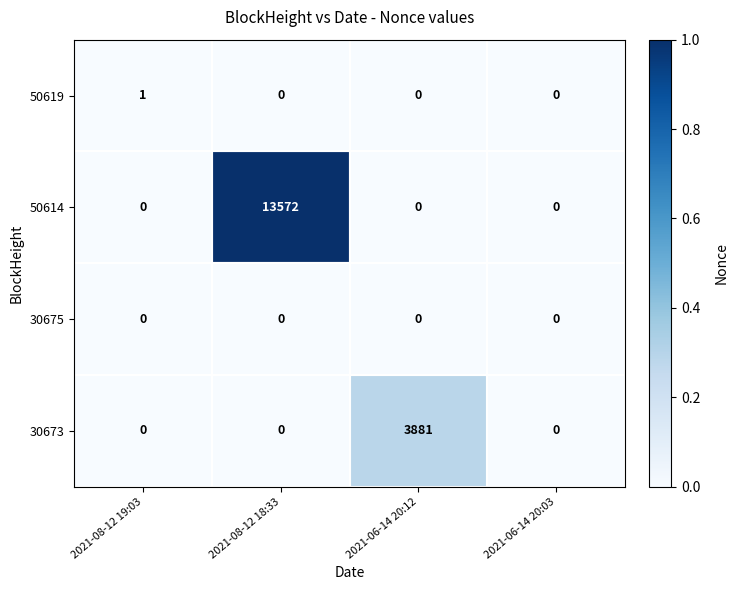

What is the sum of all 50614 values?

13572